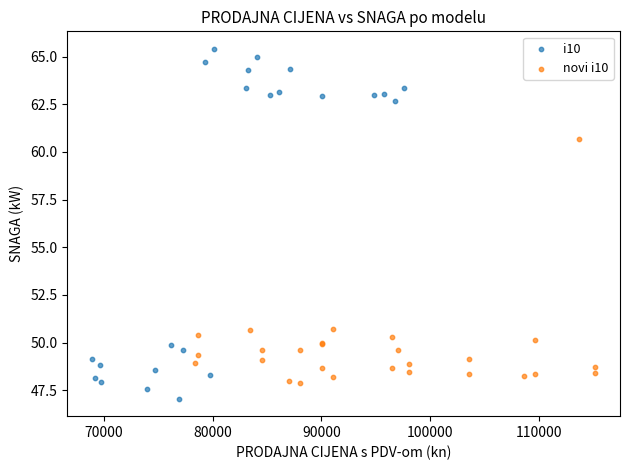

Which series has the widest spread of Y values?

i10